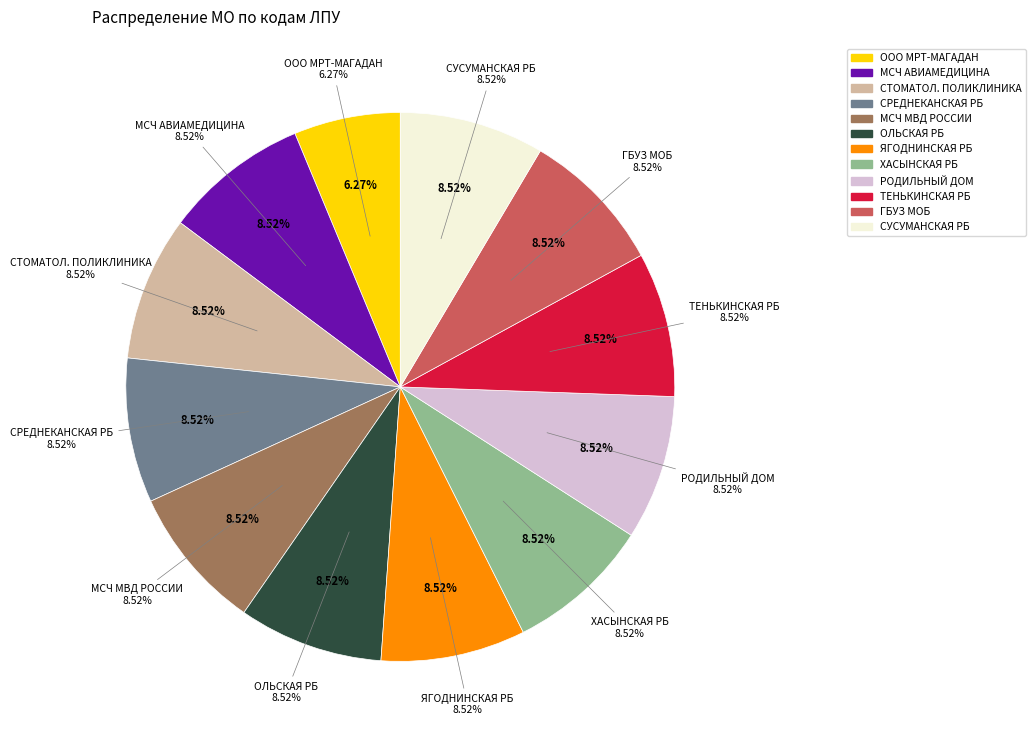

What is the largest slice in the pie chart?

МОГБУЗ "СУСУМАНСКАЯ РАЙОННАЯ БОЛЬНИЦА"